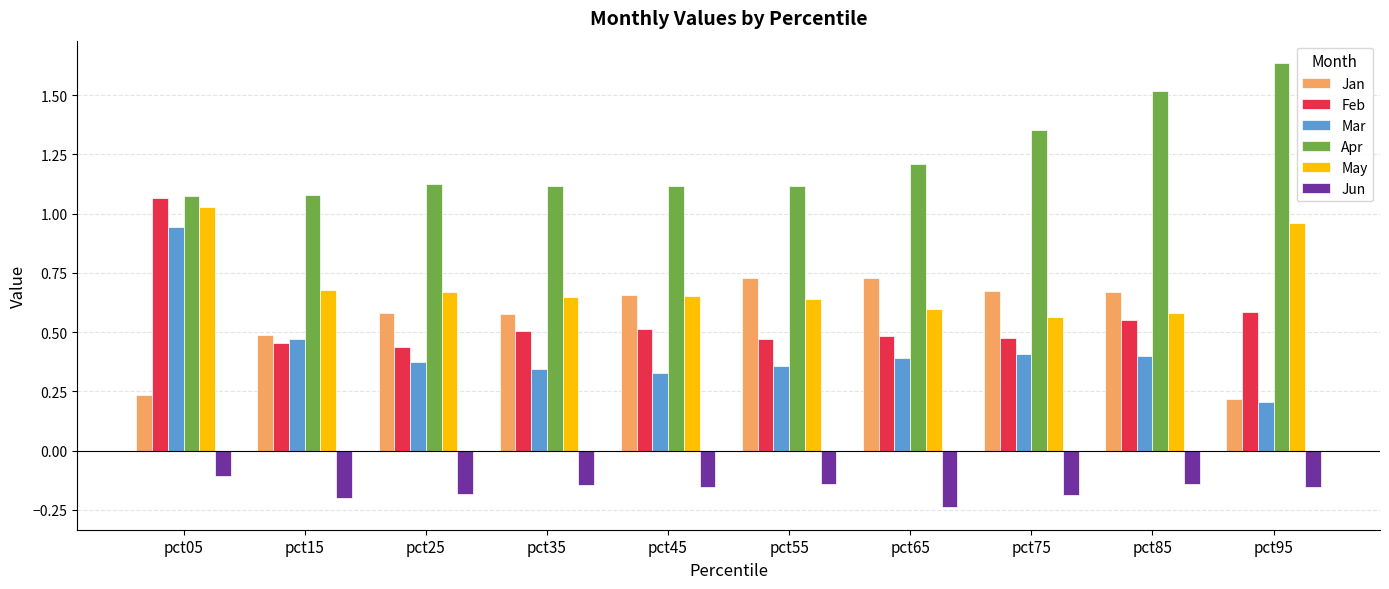

Which series has the largest total across all categories?

Apr